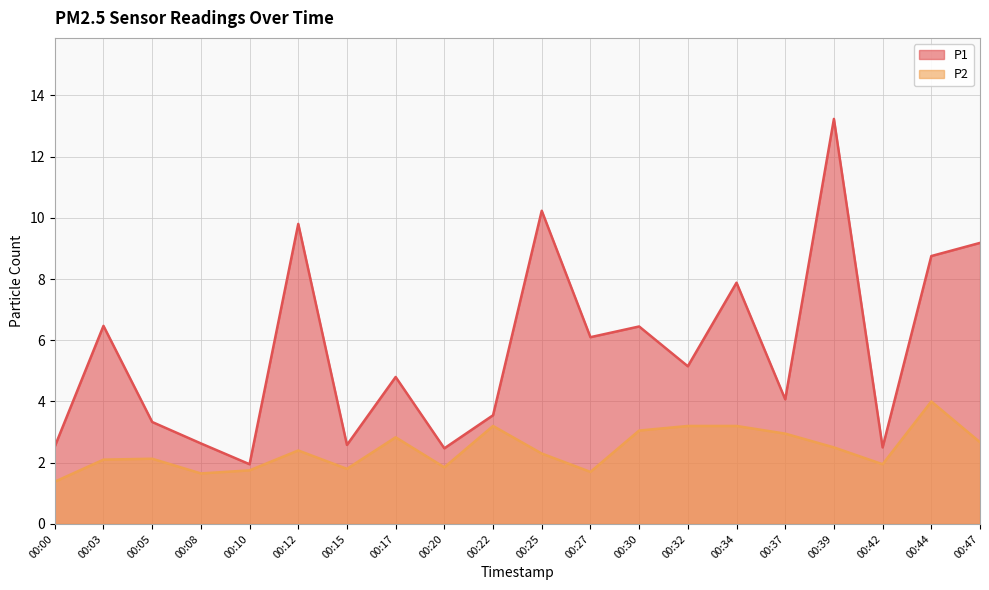

Reading left to right, transcribe all the data shown in this chart.

P1: 00:00=2.5	00:03=6.5	00:05=3.3	00:08=2.6	00:10=1.9	00:12=9.8	00:15=2.6	00:17=4.8	00:20=2.5	00:22=3.5	00:25=10.2	00:27=6.1	00:30=6.5	00:32=5.2	00:34=7.9	00:37=4.1	00:39=13.2	00:42=2.5	00:44=8.8	00:47=9.2
P2: 00:00=1.4	00:03=2.1	00:05=2.1	00:08=1.6	00:10=1.8	00:12=2.4	00:15=1.8	00:17=2.8	00:20=1.9	00:22=3.2	00:25=2.3	00:27=1.7	00:30=3.0	00:32=3.2	00:34=3.2	00:37=3.0	00:39=2.5	00:42=1.9	00:44=4.0	00:47=2.7